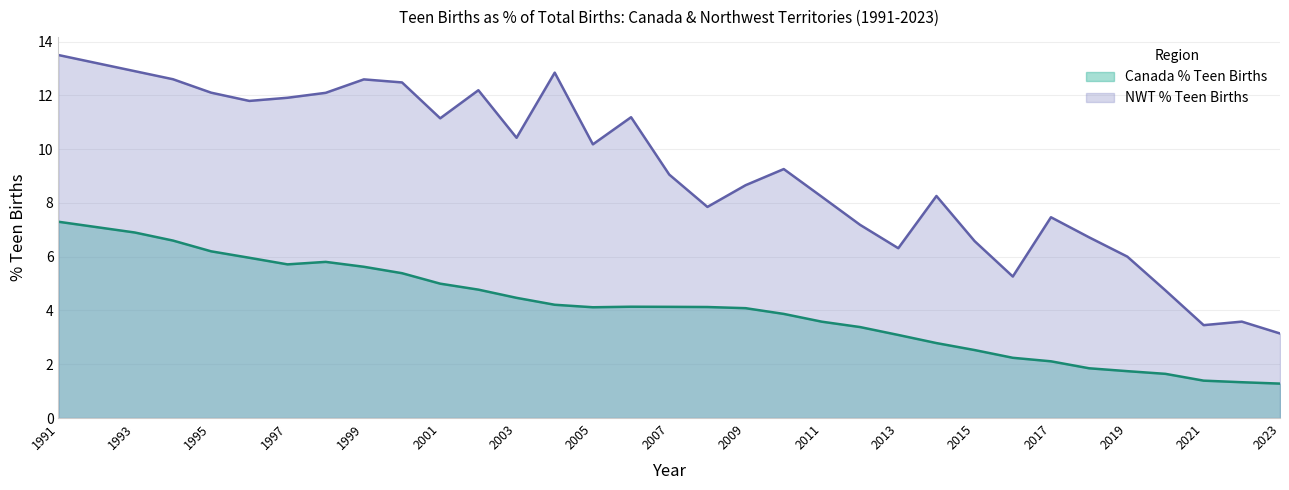

Reading left to right, extract all data points from this chart.

Canada % Teen Births: 1991=7.3	1992=7.1	1993=6.9	1994=6.6	1995=6.2	1996=6.0	1997=5.7	1998=5.8	1999=5.6	2000=5.4	2001=5.0	2002=4.8	2003=4.5	2004=4.2	2005=4.1	2006=4.1	2007=4.1	2008=4.1	2009=4.1	2010=3.9	2011=3.6	2012=3.4	2013=3.1	2014=2.8	2015=2.5	2016=2.2	2017=2.1	2018=1.9	2019=1.7	2020=1.6	2021=1.4	2022=1.3	2023=1.3
NWT % Teen Births: 1991=13.5	1992=13.2	1993=12.9	1994=12.6	1995=12.1	1996=11.8	1997=11.9	1998=12.1	1999=12.6	2000=12.5	2001=11.1	2002=12.2	2003=10.4	2004=12.8	2005=10.2	2006=11.2	2007=9.1	2008=7.9	2009=8.7	2010=9.3	2011=8.2	2012=7.2	2013=6.3	2014=8.3	2015=6.6	2016=5.3	2017=7.5	2018=6.7	2019=6.0	2020=4.7	2021=3.5	2022=3.6	2023=3.1